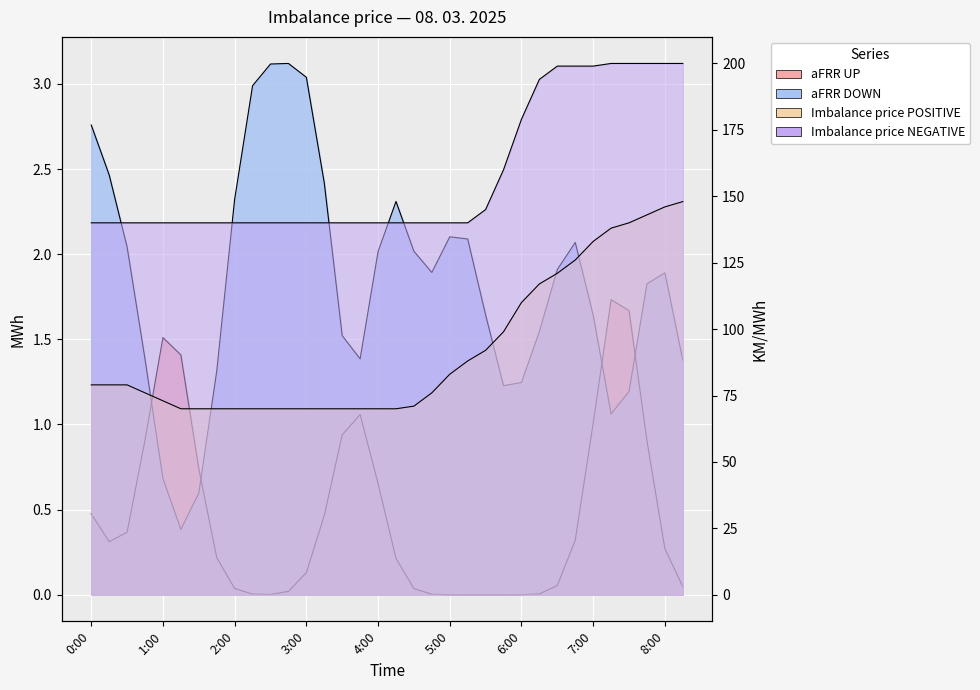

What is the difference between the maximum and minimum values in the Imbalance price NEGATIVE series?

60